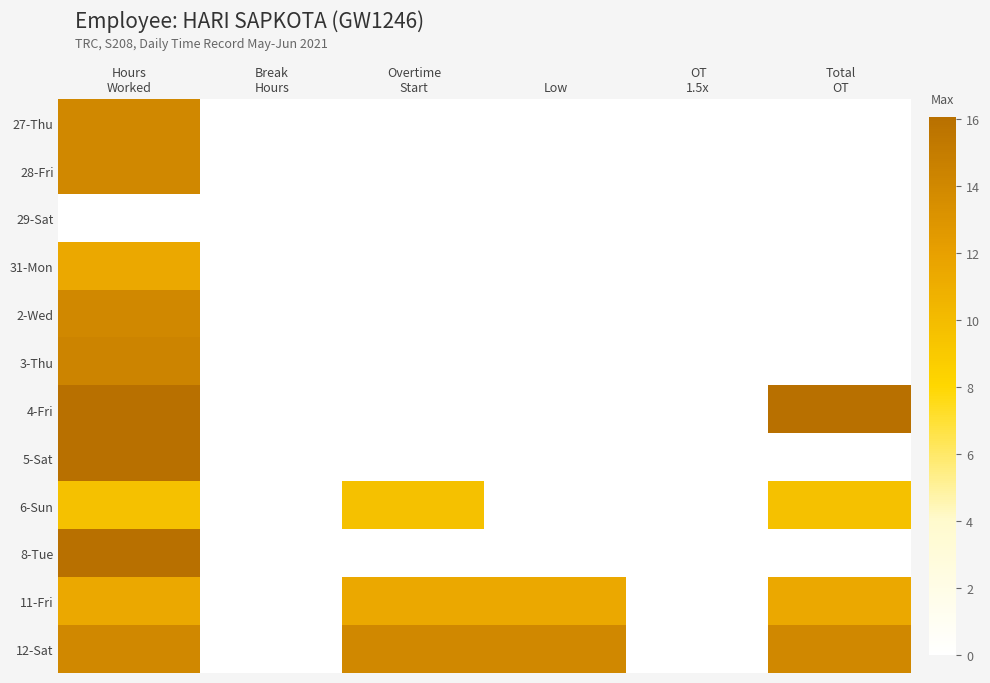

Reading left to right, extract all data points from this chart.

27-Thu: Hours
Worked=14.0	Break
Hours=0.0	Overtime
Start=0.0	Low=0.0	OT
1.5x=0.0	Total
OT=0.0
28-Fri: Hours
Worked=14.0	Break
Hours=0.0	Overtime
Start=0.0	Low=0.0	OT
1.5x=0.0	Total
OT=0.0
29-Sat: Hours
Worked=0.0	Break
Hours=0.0	Overtime
Start=0.0	Low=0.0	OT
1.5x=0.0	Total
OT=0.0
31-Mon: Hours
Worked=11.4	Break
Hours=0.0	Overtime
Start=0.0	Low=0.0	OT
1.5x=0.0	Total
OT=0.0
2-Wed: Hours
Worked=14.0	Break
Hours=0.0	Overtime
Start=0.0	Low=0.0	OT
1.5x=0.0	Total
OT=0.0
3-Thu: Hours
Worked=14.4	Break
Hours=0.0	Overtime
Start=0.0	Low=0.0	OT
1.5x=0.0	Total
OT=0.0
4-Fri: Hours
Worked=16.1	Break
Hours=0.0	Overtime
Start=0.0	Low=0.0	OT
1.5x=0.0	Total
OT=16.1
5-Sat: Hours
Worked=16.1	Break
Hours=0.0	Overtime
Start=0.0	Low=0.0	OT
1.5x=0.0	Total
OT=0.0
6-Sun: Hours
Worked=9.6	Break
Hours=0.0	Overtime
Start=9.6	Low=0.0	OT
1.5x=0.0	Total
OT=9.6
8-Tue: Hours
Worked=16.1	Break
Hours=0.0	Overtime
Start=0.0	Low=0.0	OT
1.5x=0.0	Total
OT=0.0
11-Fri: Hours
Worked=11.4	Break
Hours=0.0	Overtime
Start=11.4	Low=11.4	OT
1.5x=0.0	Total
OT=11.4
12-Sat: Hours
Worked=14.0	Break
Hours=0.0	Overtime
Start=14.0	Low=14.0	OT
1.5x=0.0	Total
OT=14.0